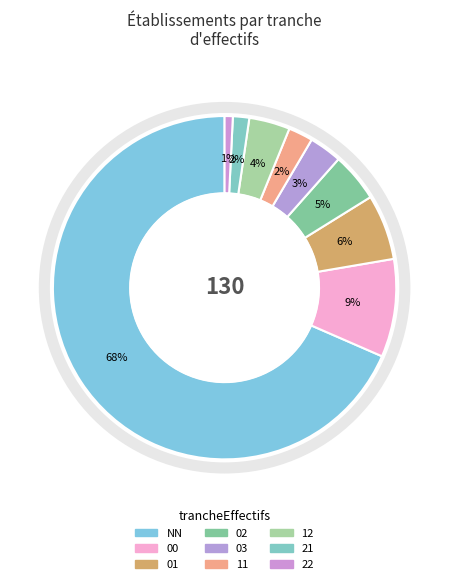

Is it true that 00 is 9% of the pie?

True